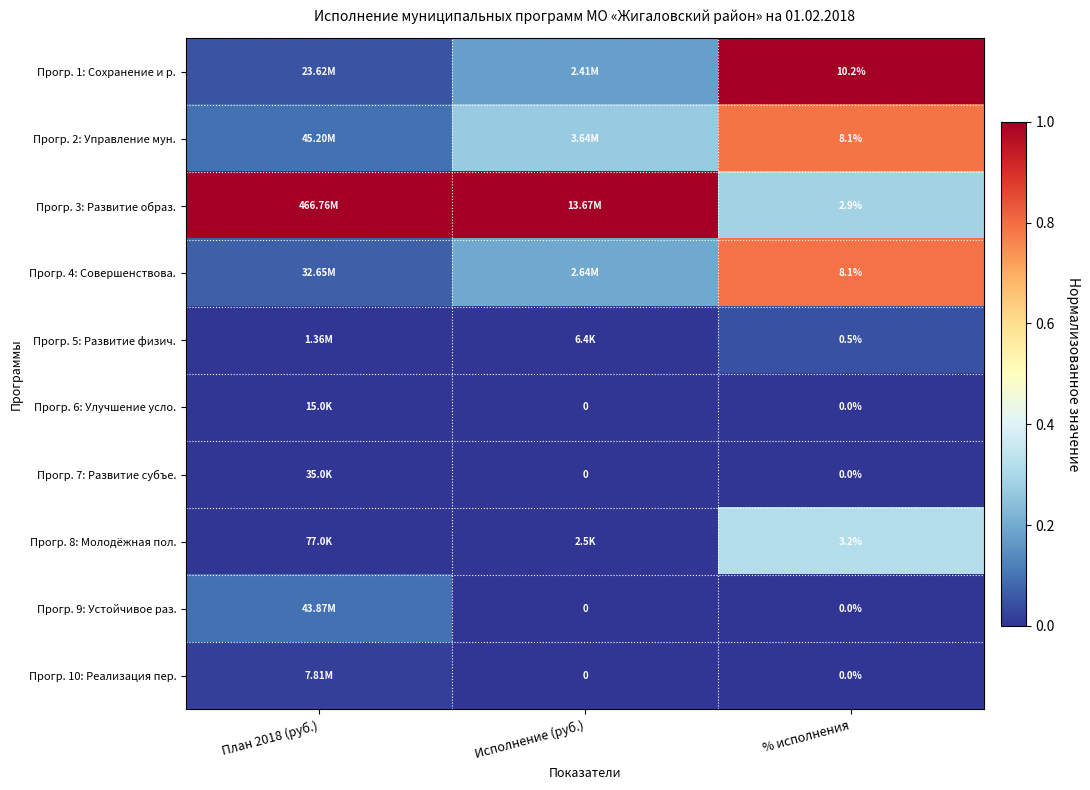

At which category does the chart reach its minimum across all series?

План 2018 (руб.)